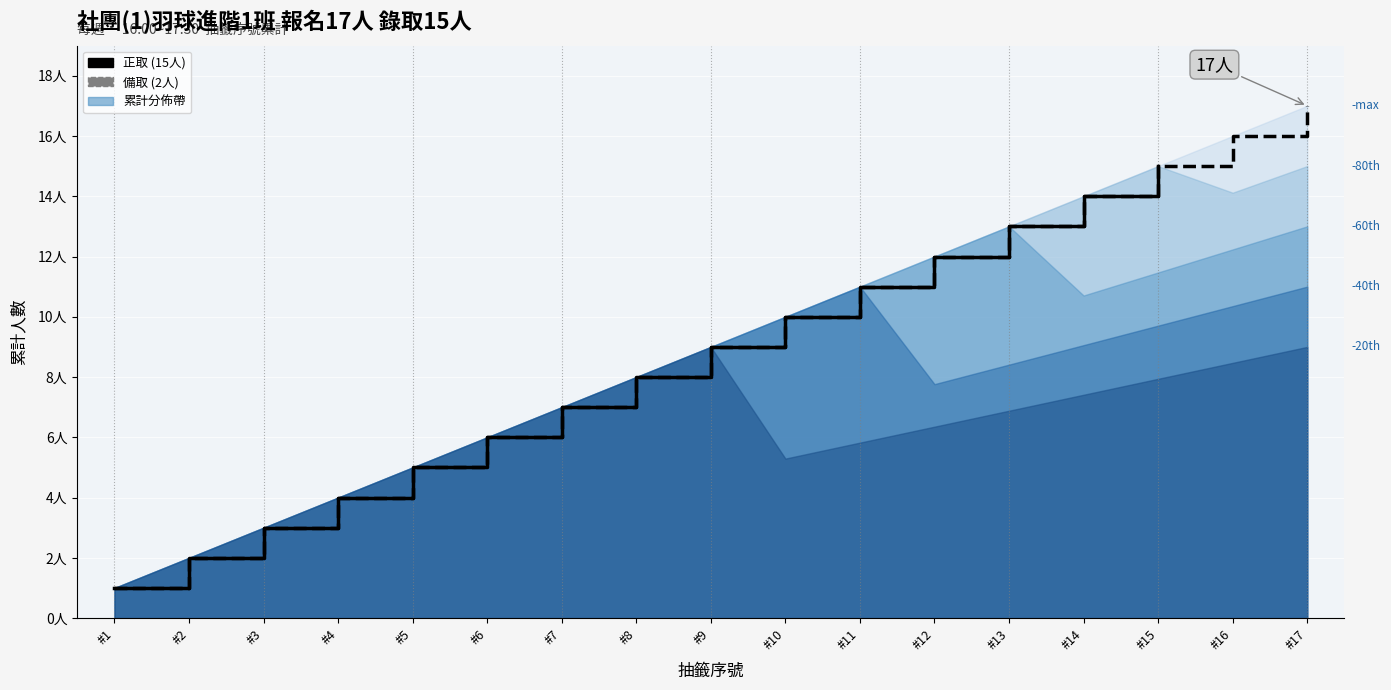

Where does the data first go above 8?

#9